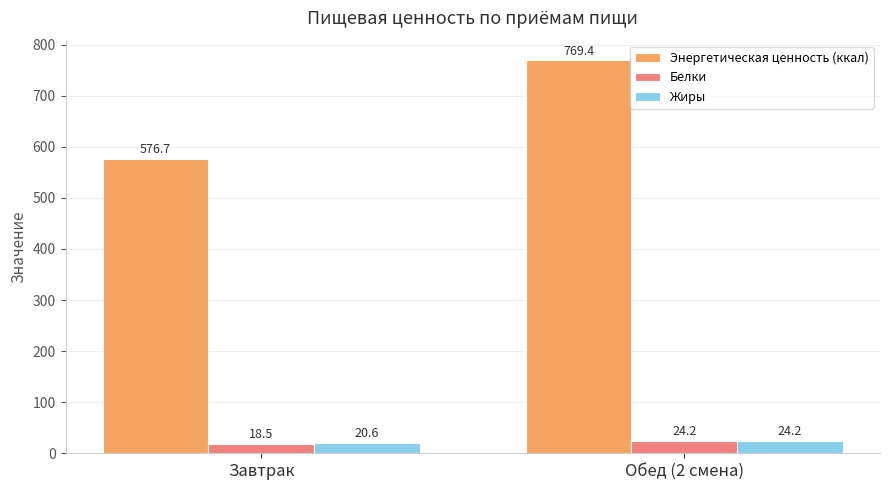

What are all the series names shown in the legend?

Энергетическая ценность (ккал), Белки, Жиры